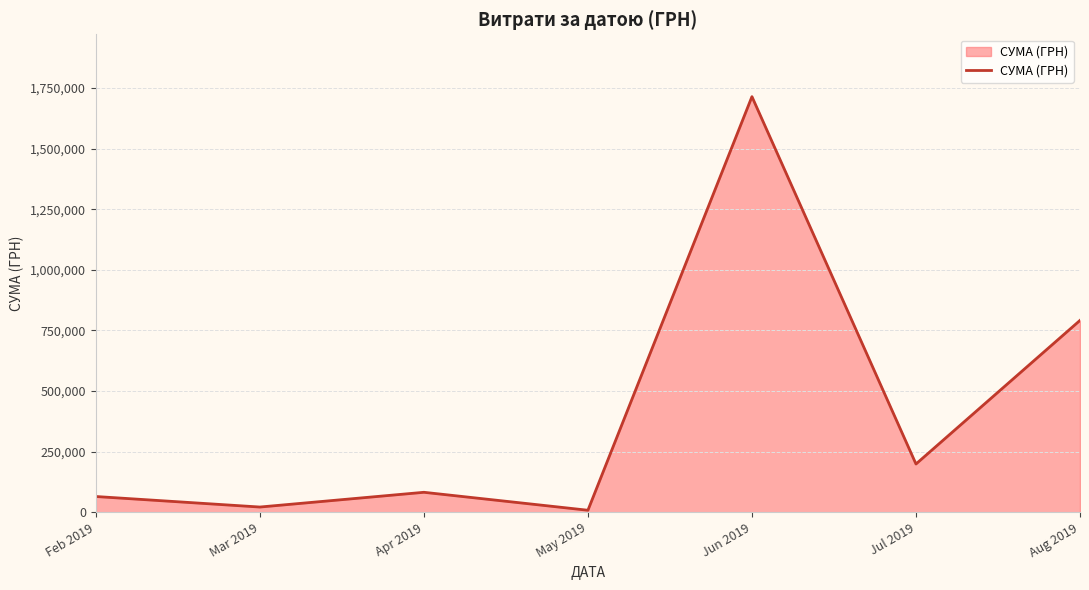

How many lines are shown in the chart?

1